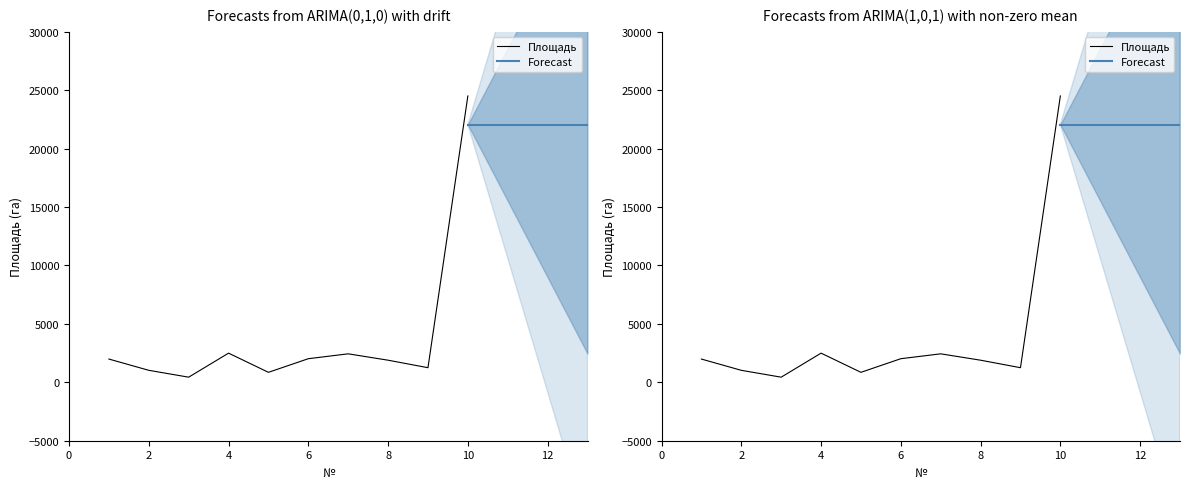

Rank the categories by value from highest to lowest.

10, 4, 7, 6, 1, 8, 9, 2, 5, 3